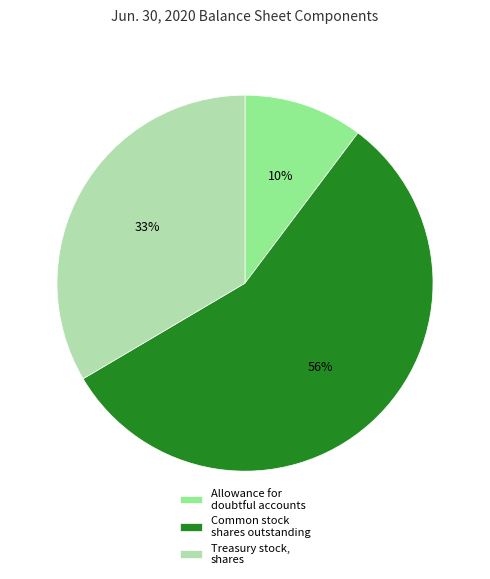

Combined, do Treasury stock, shares and Common stock shares outstanding account for over 50%?

Yes